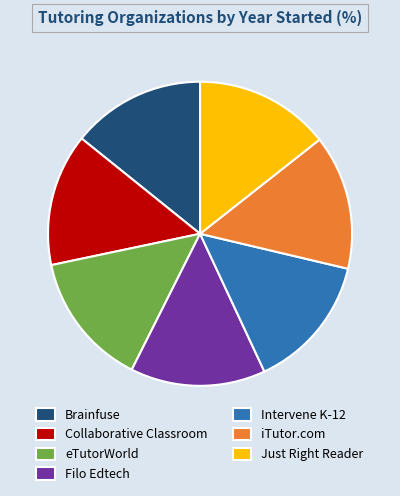

How many segments does this pie chart have?

7